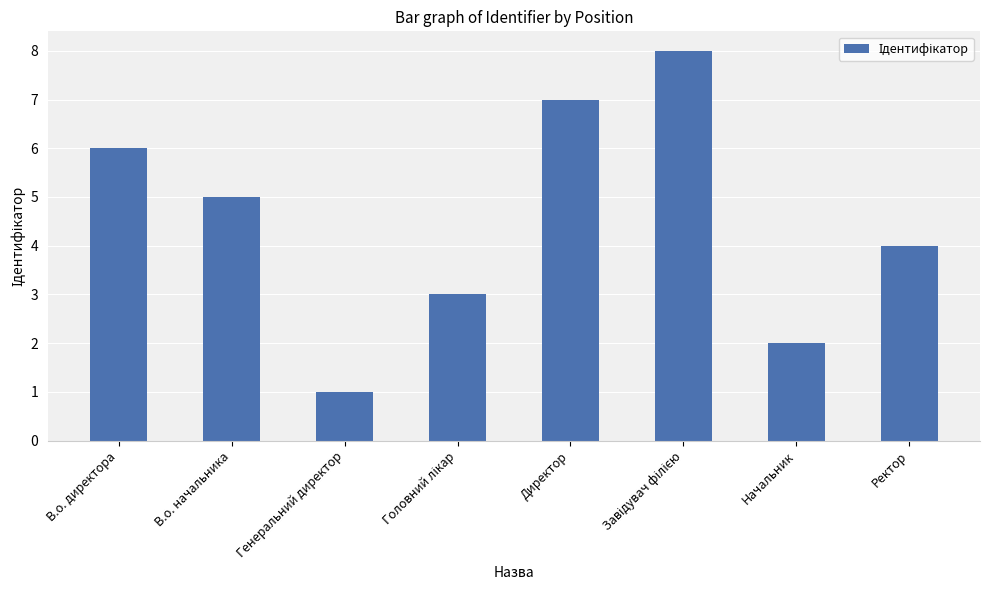

What is the value of the 8th bar from the left?

4